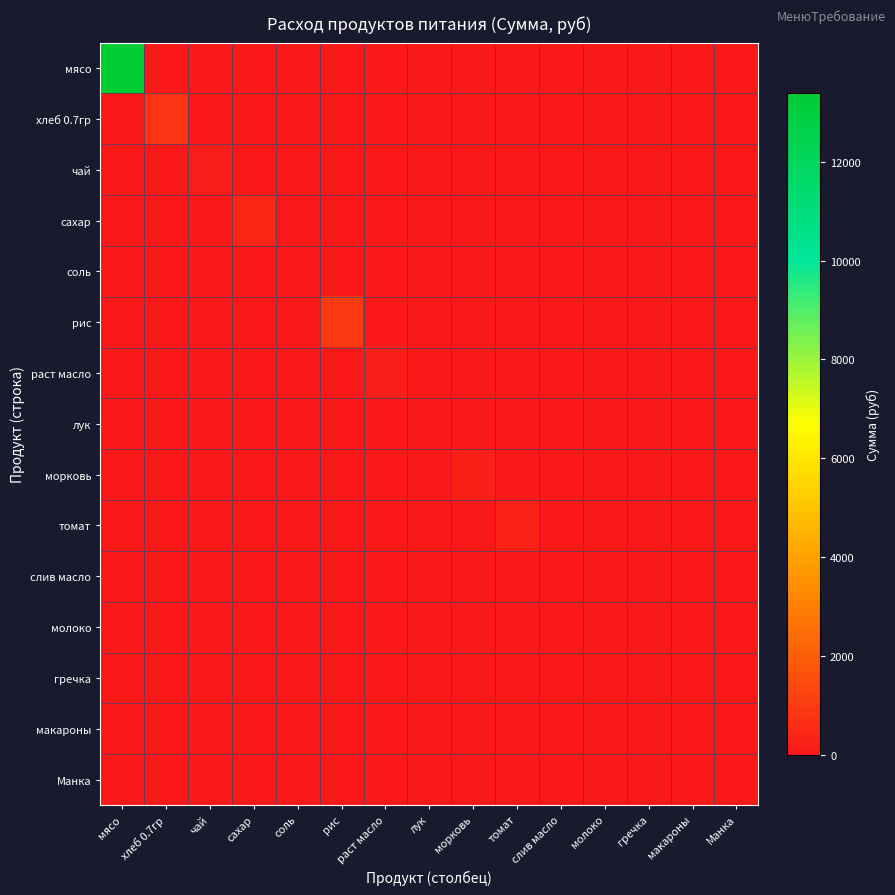

At which category is the sum across all series the highest?

мясо